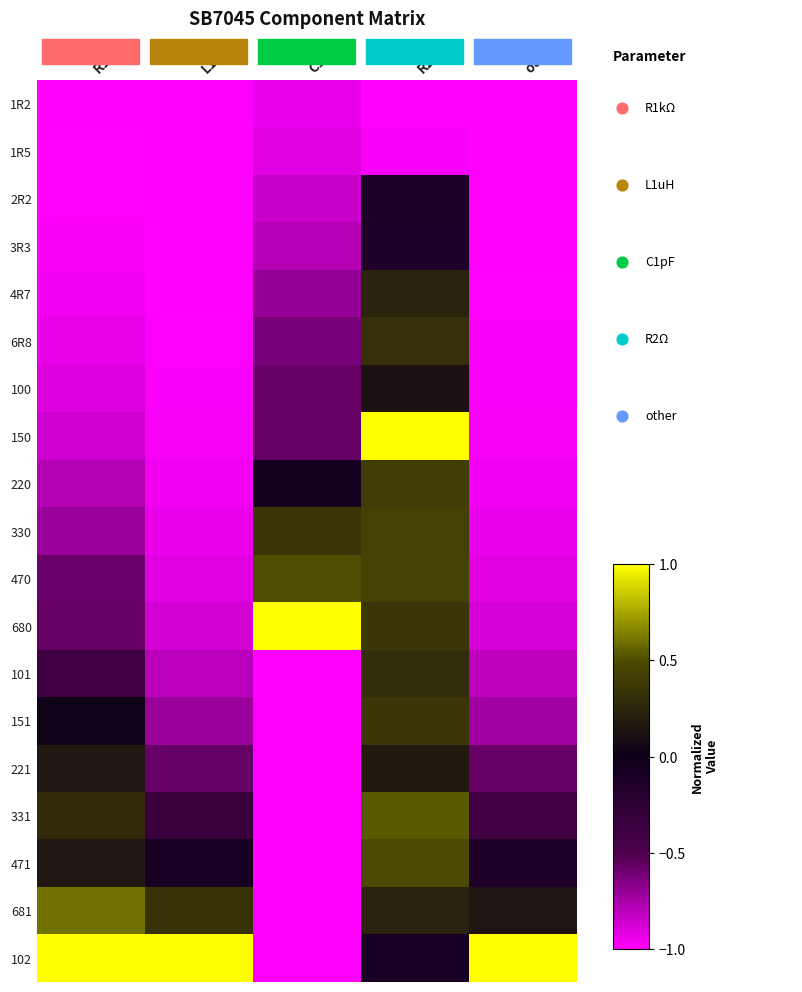

What is the difference between the maximum and minimum values in the 100 series?

1.1